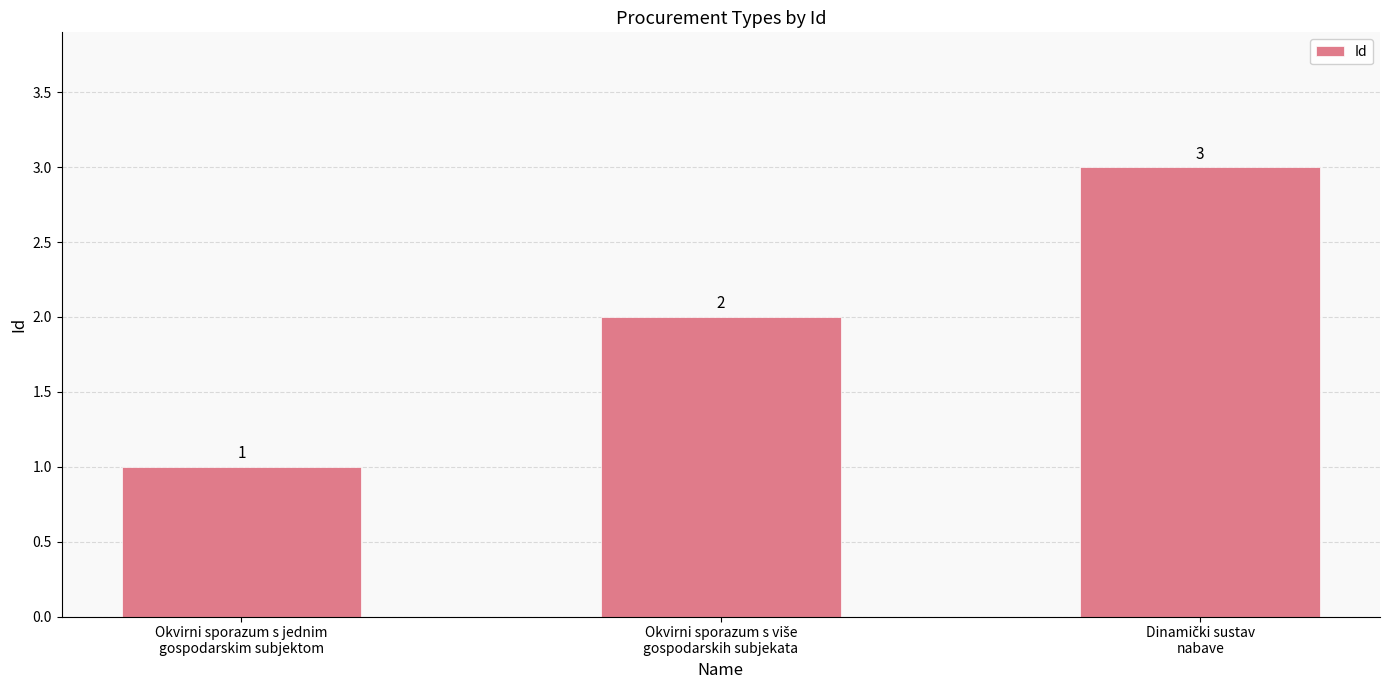

What is the value of the 3rd bar from the left?

3